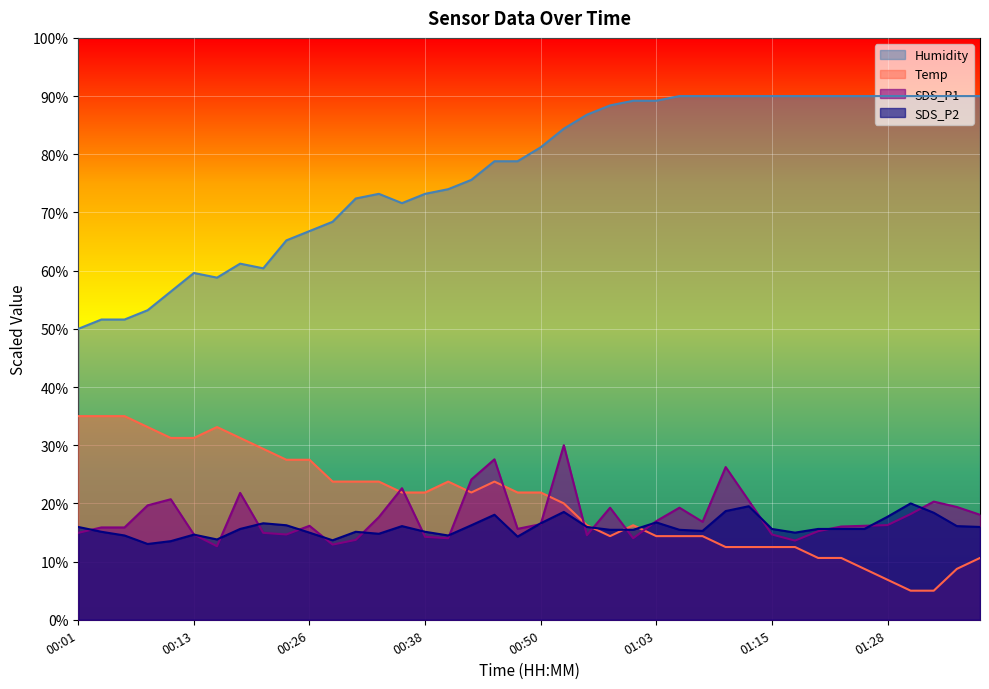

Which label corresponds to the smallest value in the chart?

01:31